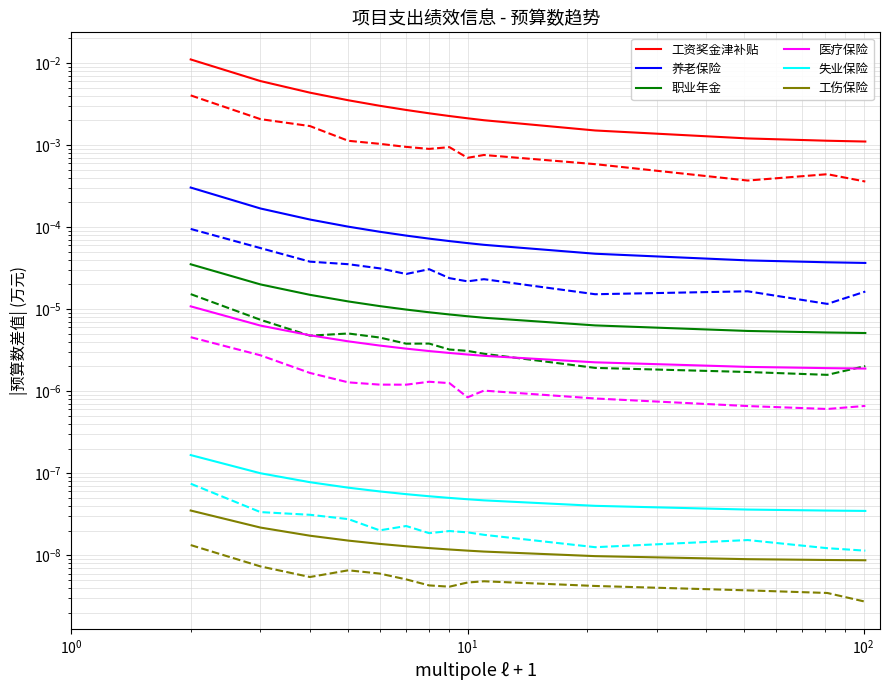

True or false: 职业年金 and 工伤保险 intersect in this chart.

False